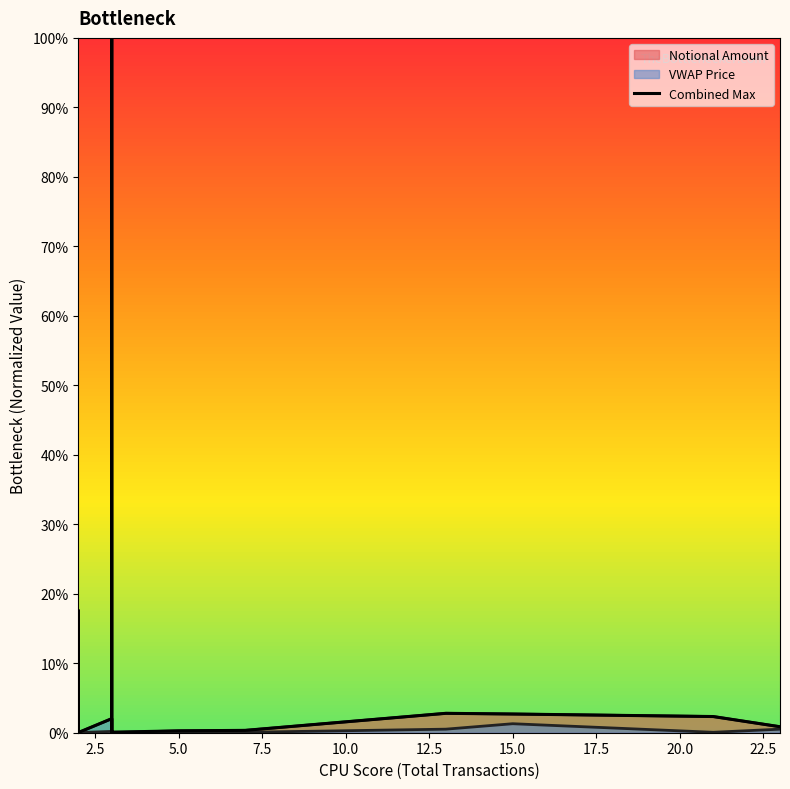

The value at 22.5 is 0.0. True or false?

True